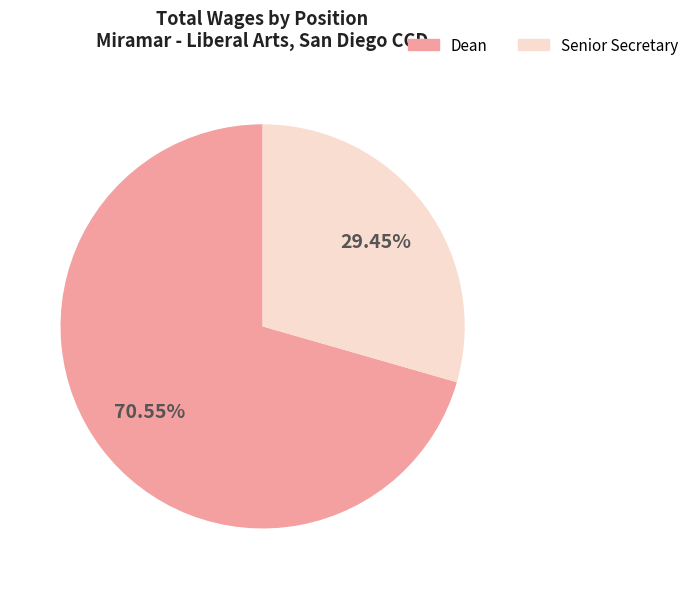

Rank the categories by value from highest to lowest.

Dean, Senior Secretary